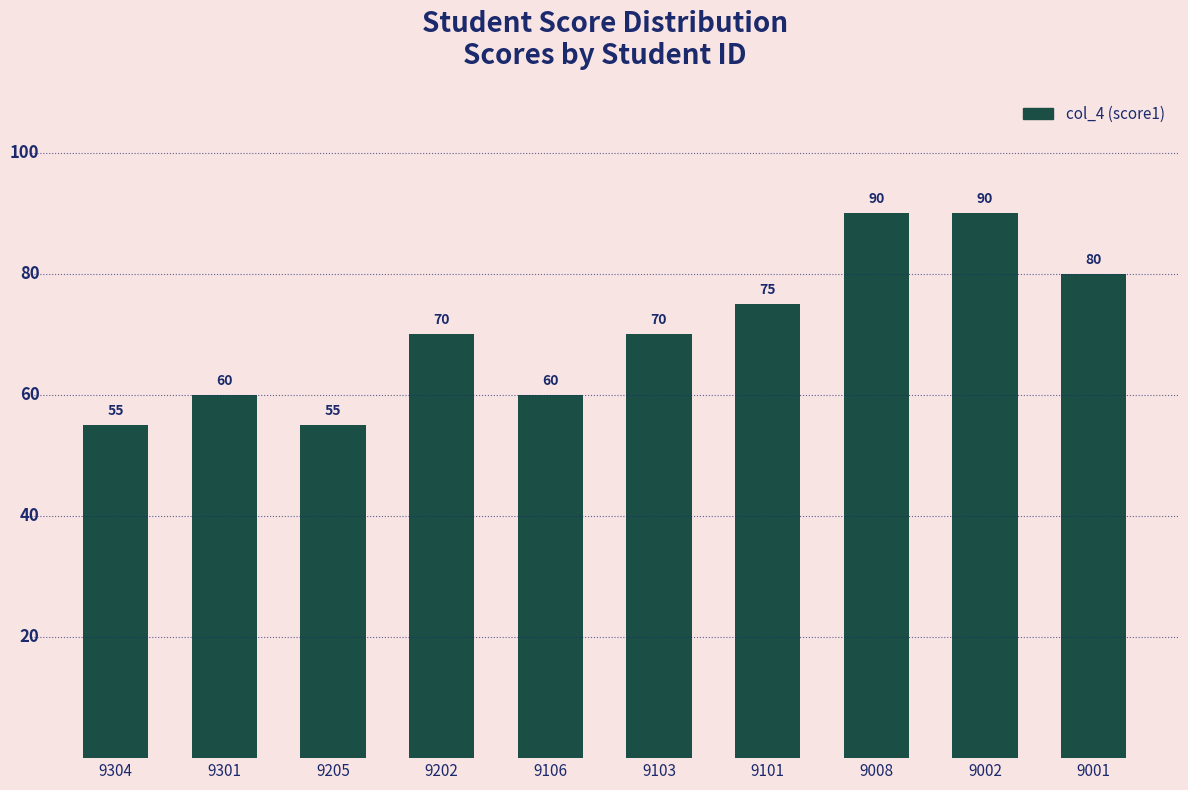

Is it true that the value at 9008 is 90?

True